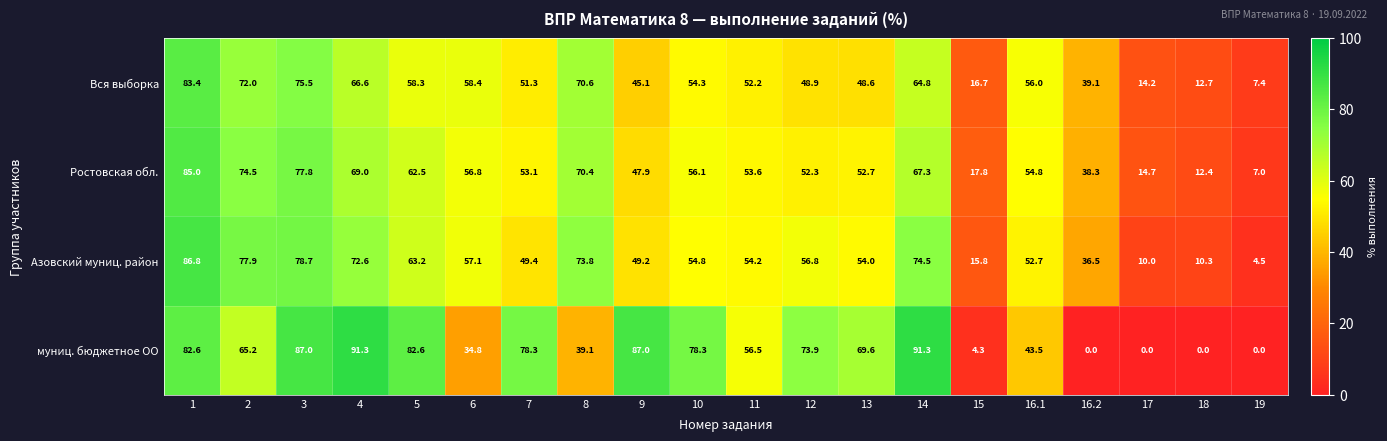

What is the sum of all Ростовская обл. values?

1024.0